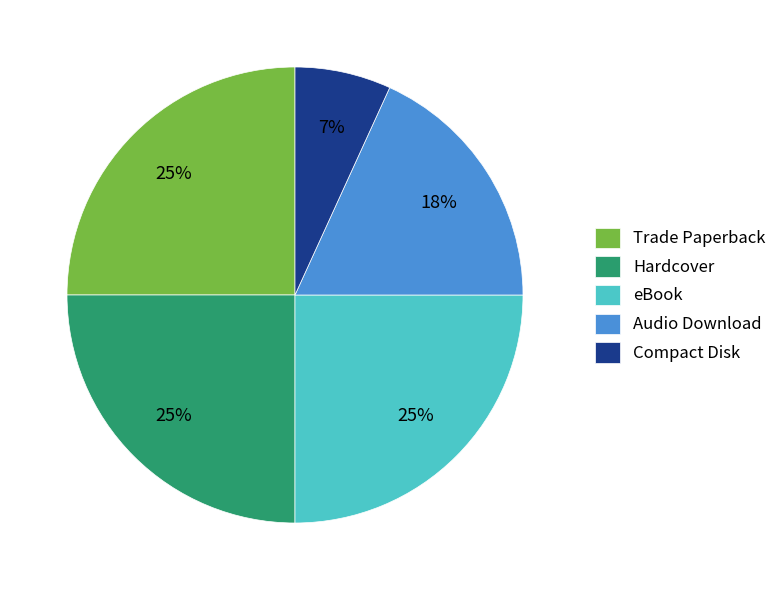

To the nearest percent, what percentage of the pie is Audio Download?

18%